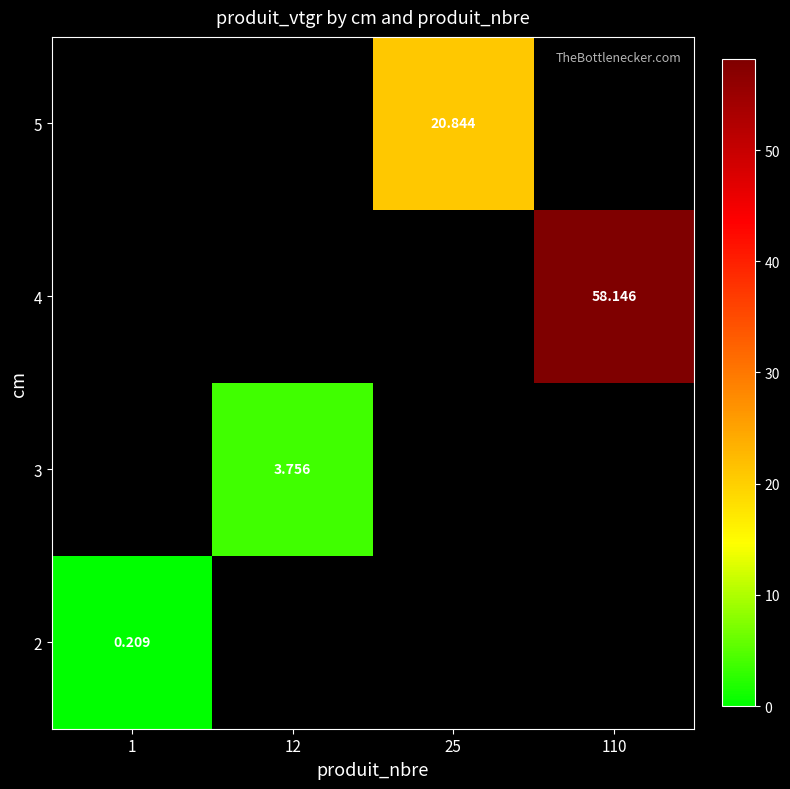

The 5 series shows 20.8 at 25. True or false?

True